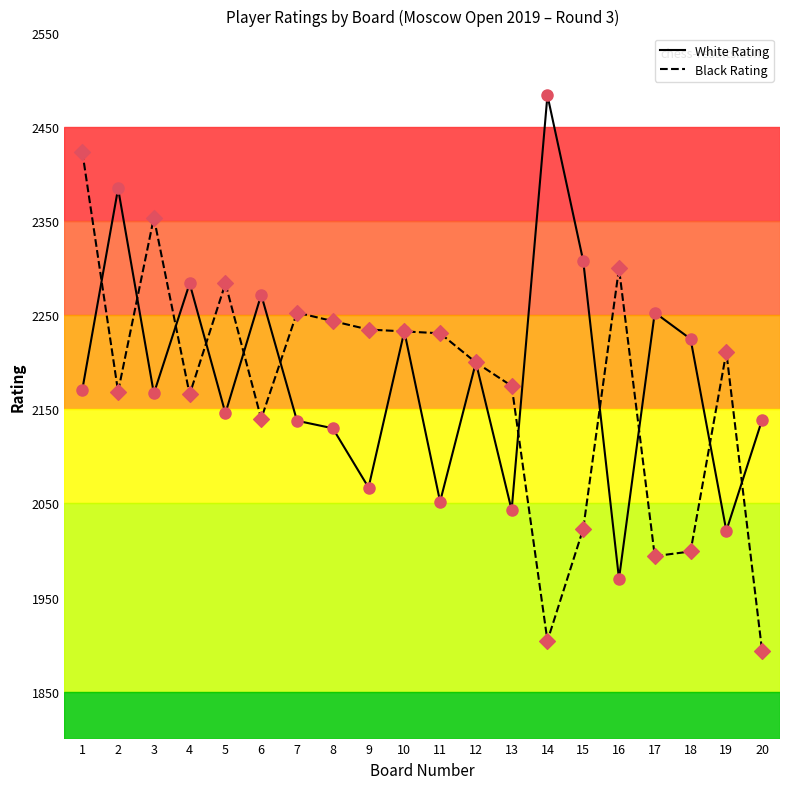

What is the difference between the highest and lowest values at 19?

190